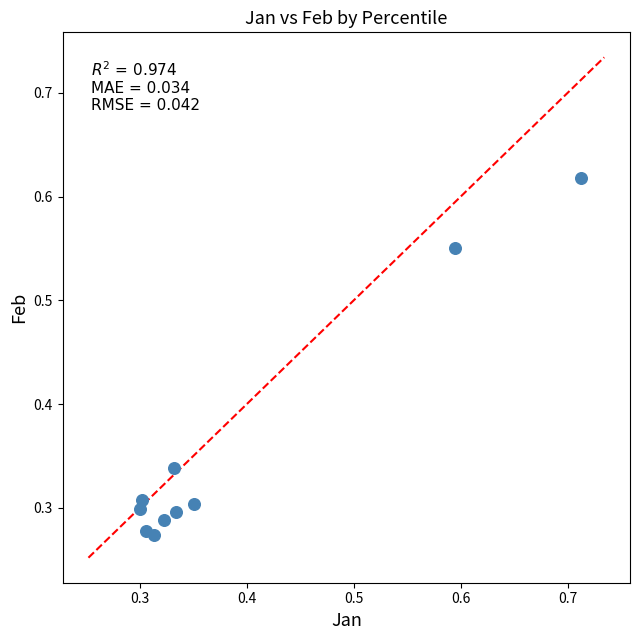

What is the average X value?

0.4